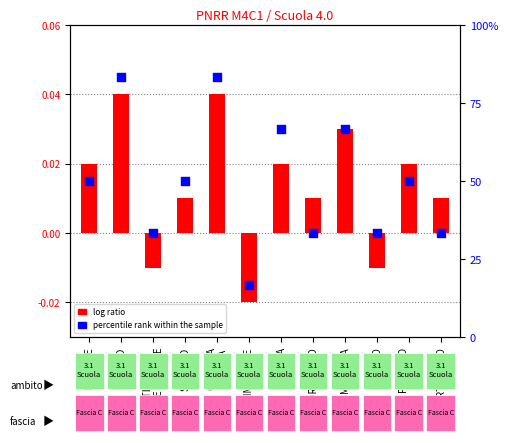

Which series reaches the minimum Y coordinate?

log ratio